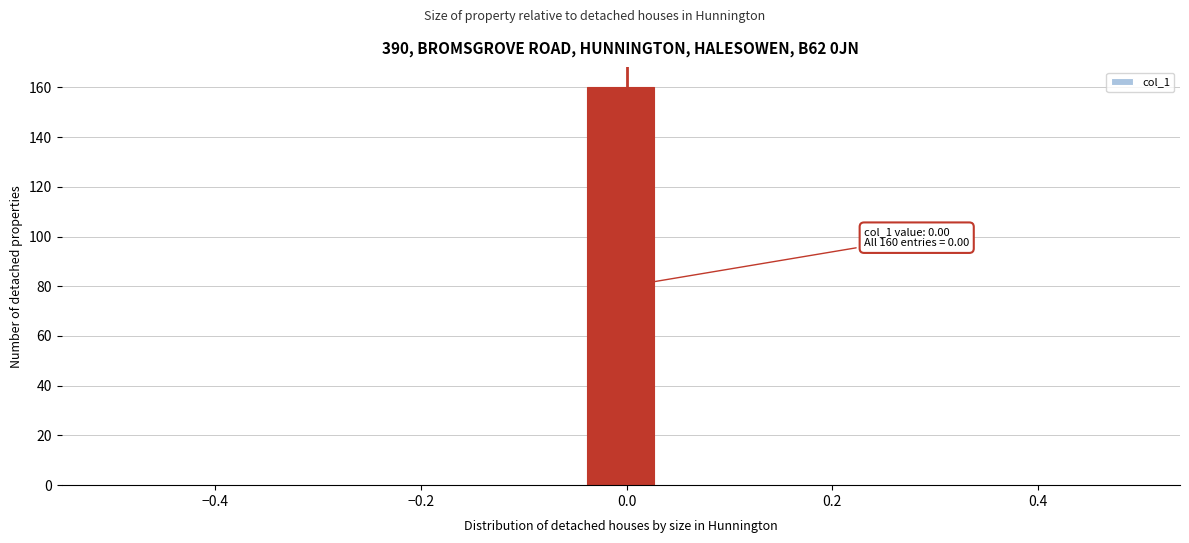

Around what value on the x-axis is the tallest bar? Give the approximate position of its centre, as read against the axis.

0.00